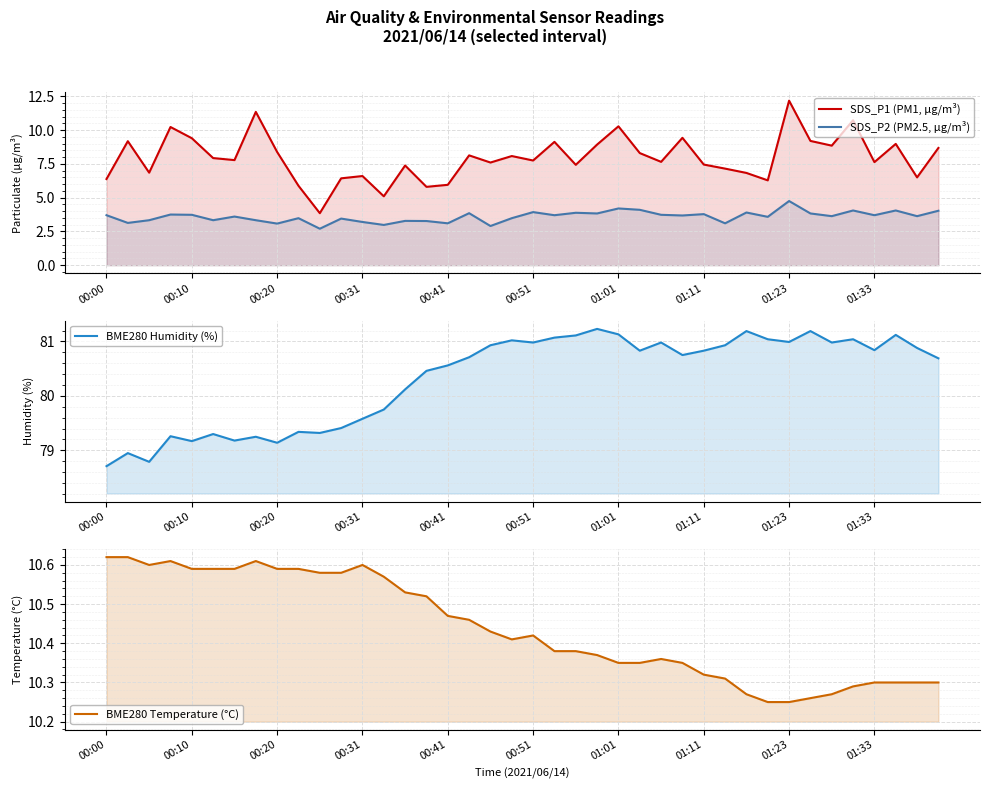

What is the label of the 2nd point from the left?

00:10